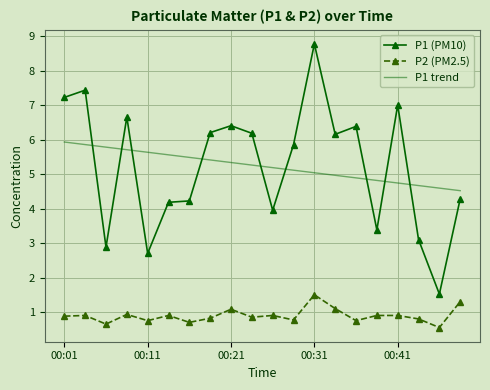

What is the minimum value shown in the chart?

0.6